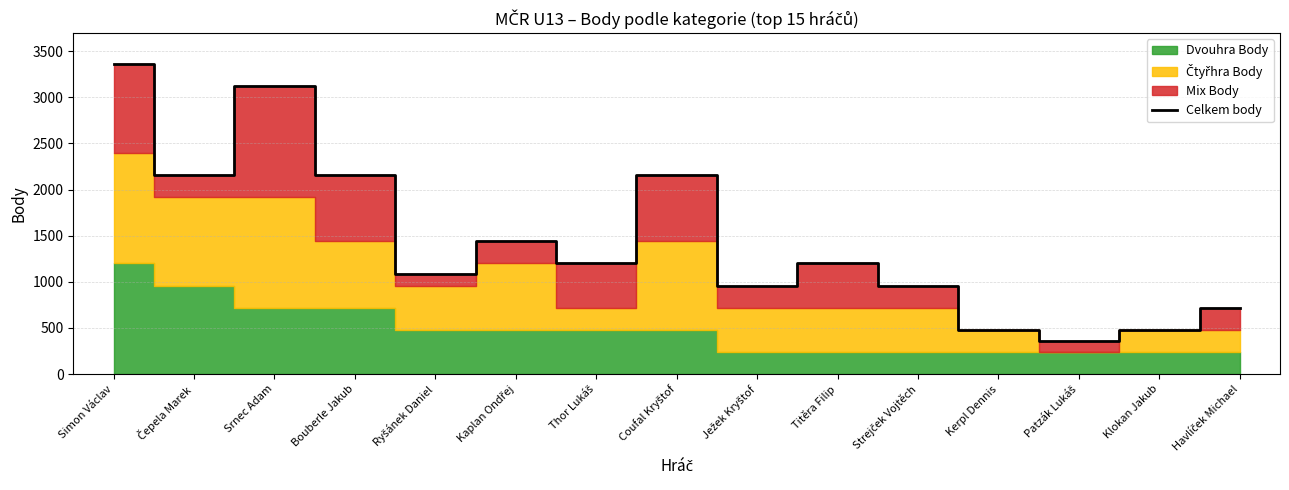

List the labels in order of value, smallest first.

Patzák Lukáš, Kerpl Dennis, Klokan Jakub, Havlíček Michael, Ježek Kryštof, Strejček Vojtěch, Ryšánek Daniel, Thor Lukáš, Titěra Filip, Kaplan Ondřej, Čepela Marek, Bouberle Jakub, Coufal Kryštof, Srnec Adam, Simon Václav